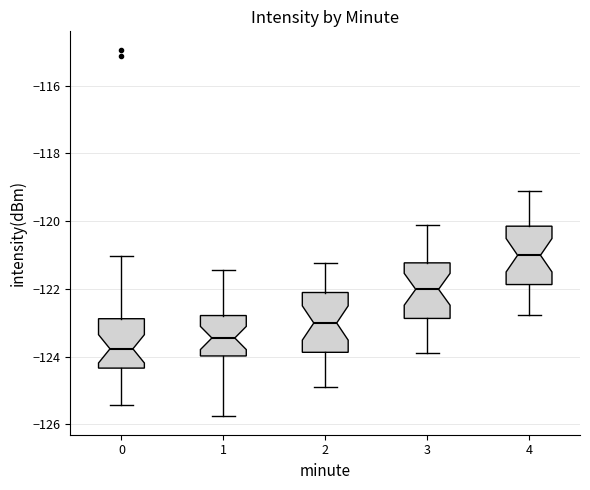

Reading left to right, transcribe this box plot: for each box, give where its median line is, the range the box spans, and where its two whiskers end, as read against the y-axis. The values are not printed on the chart, so give them approximately, as read against the axis.

0: median -123.8, box -124.4 to -122.8, whiskers -125.4 to -121.0
1: median -123.4, box -124.0 to -122.8, whiskers -125.8 to -121.4
2: median -123.0, box -123.8 to -122.2, whiskers -124.8 to -121.2
3: median -122.0, box -122.8 to -121.2, whiskers -123.8 to -120.2
4: median -121.0, box -121.8 to -120.2, whiskers -122.8 to -119.2